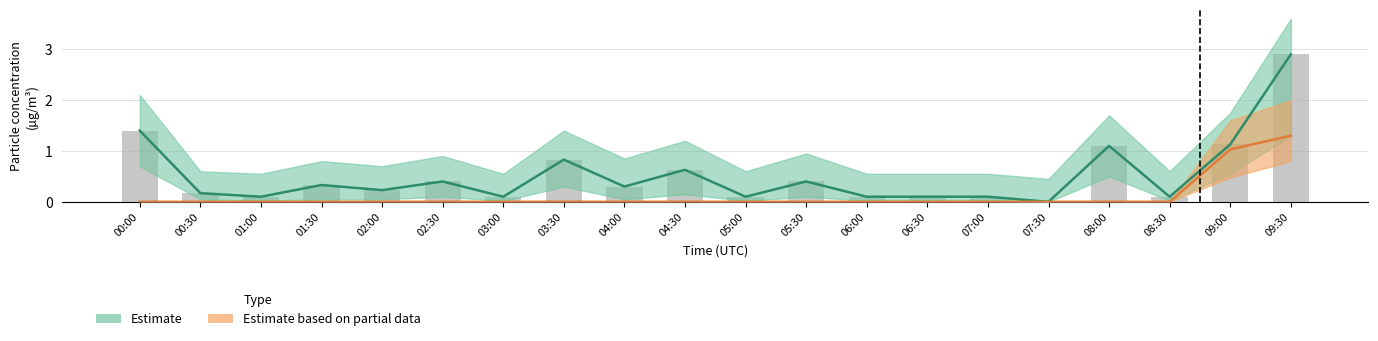

True or false: Estimate has a value of 0.1 at 05:00.

True